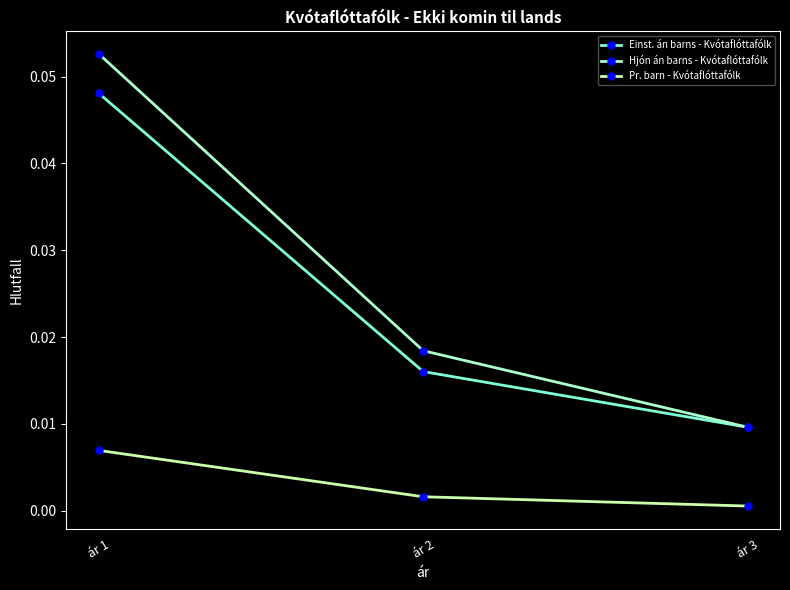

Which series changed the most between ár 2 and ár 3?

Hjón án barns - Kvótaflóttafólk